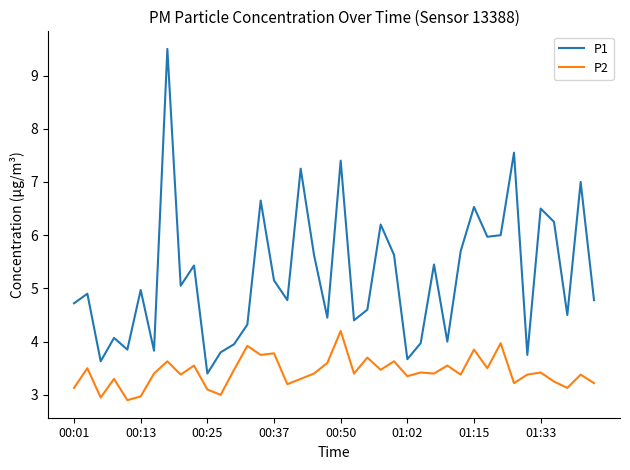

What is the minimum value shown in the chart?

2.9